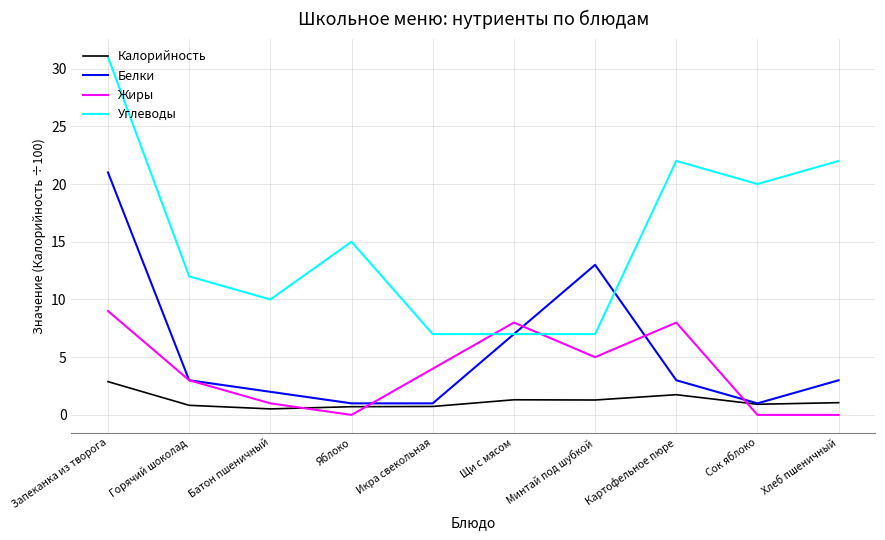

How many lines are shown in the chart?

4